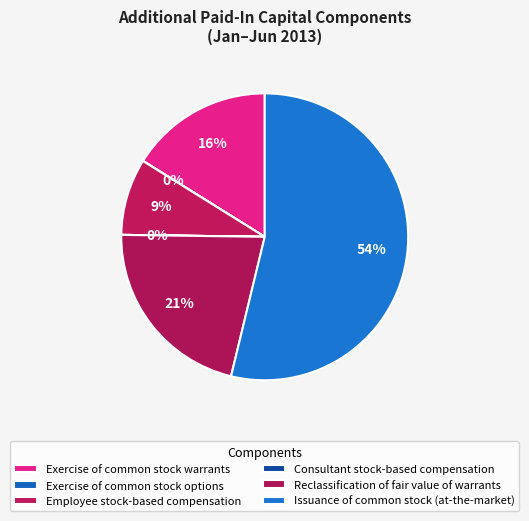

To the nearest percent, what is the difference between the largest and smallest slice percentages?

54%